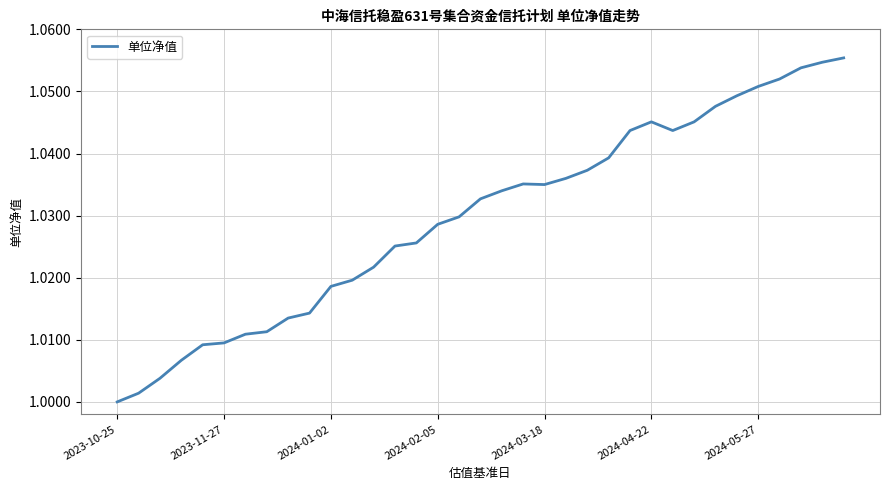

Is this an area chart (filled region under the line)?

No